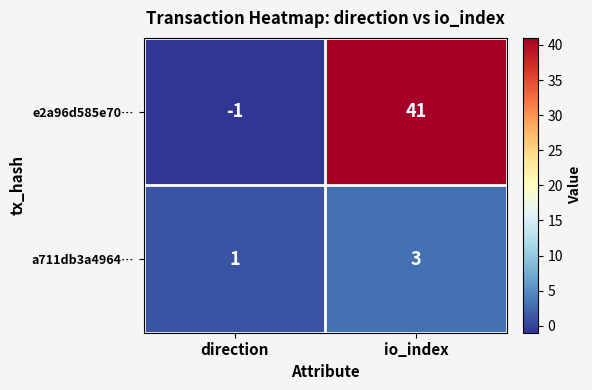

What is the minimum value shown in the chart?

-1